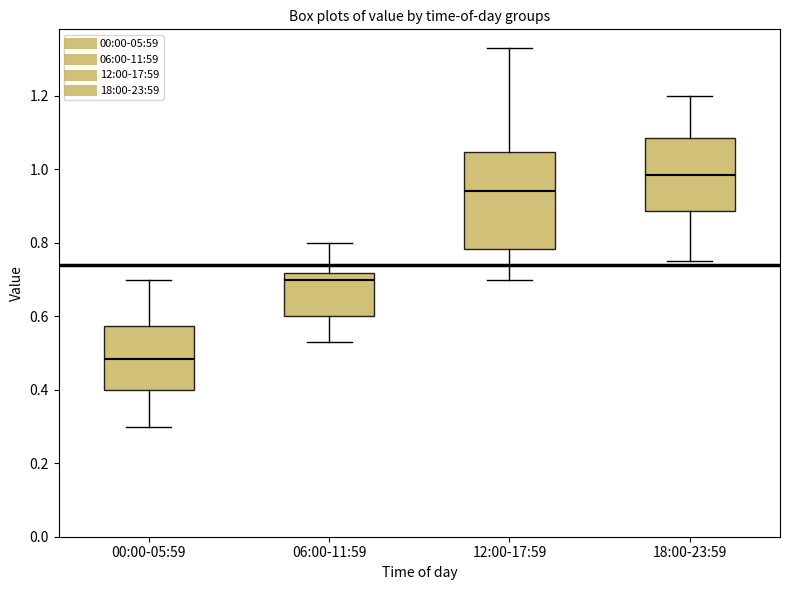

Which box has the lowest median line?

00:00-05:59